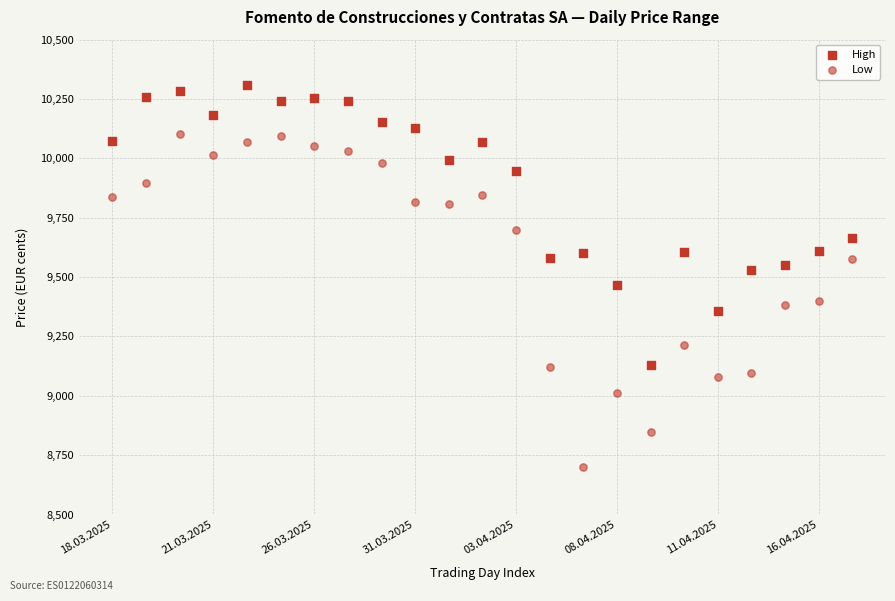

How many data points are displayed?

46